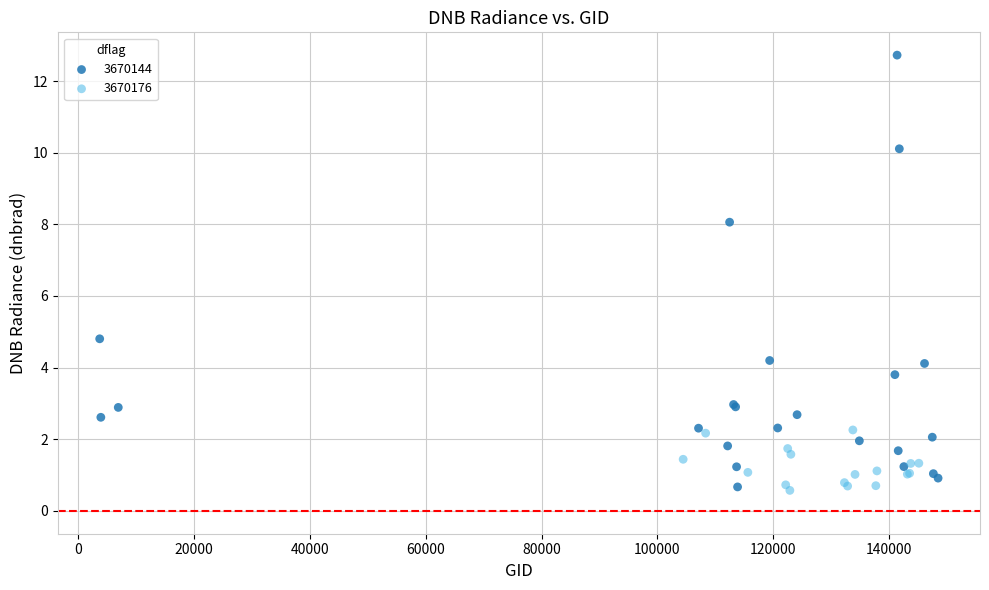

Which series has the largest Y range (max minus min)?

3670144